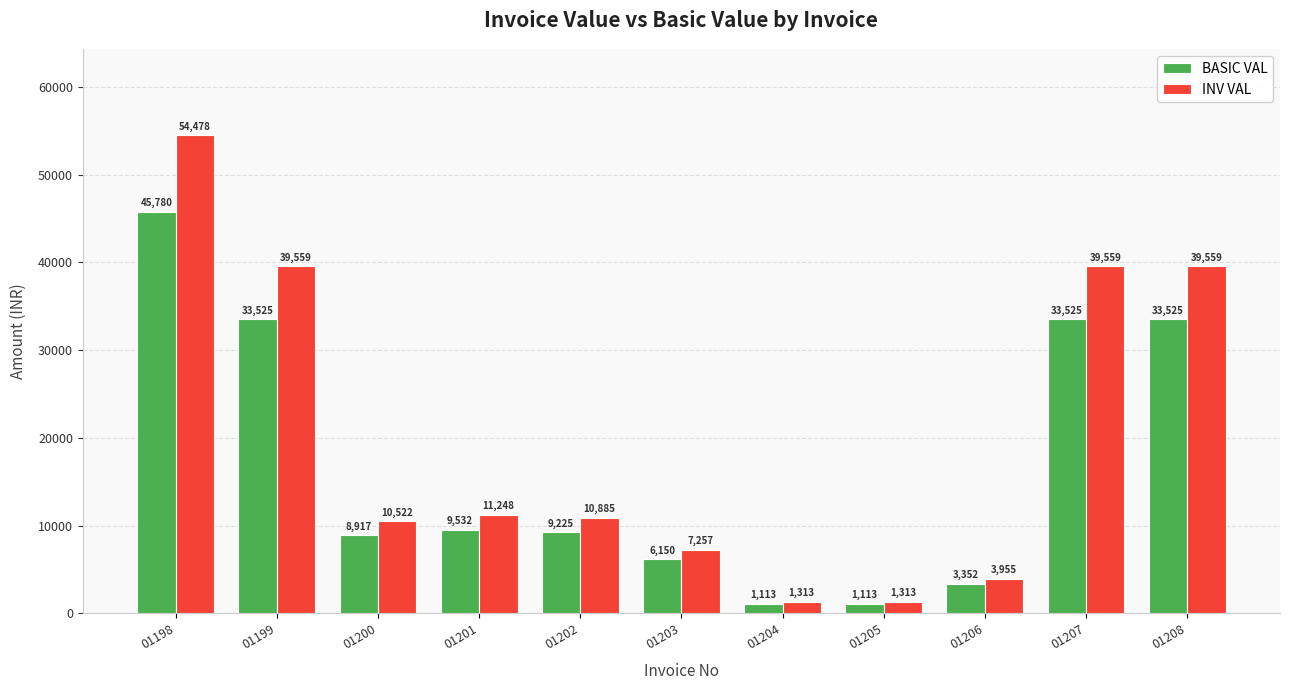

Read the BASIC VAL value at 01208.

33525.0